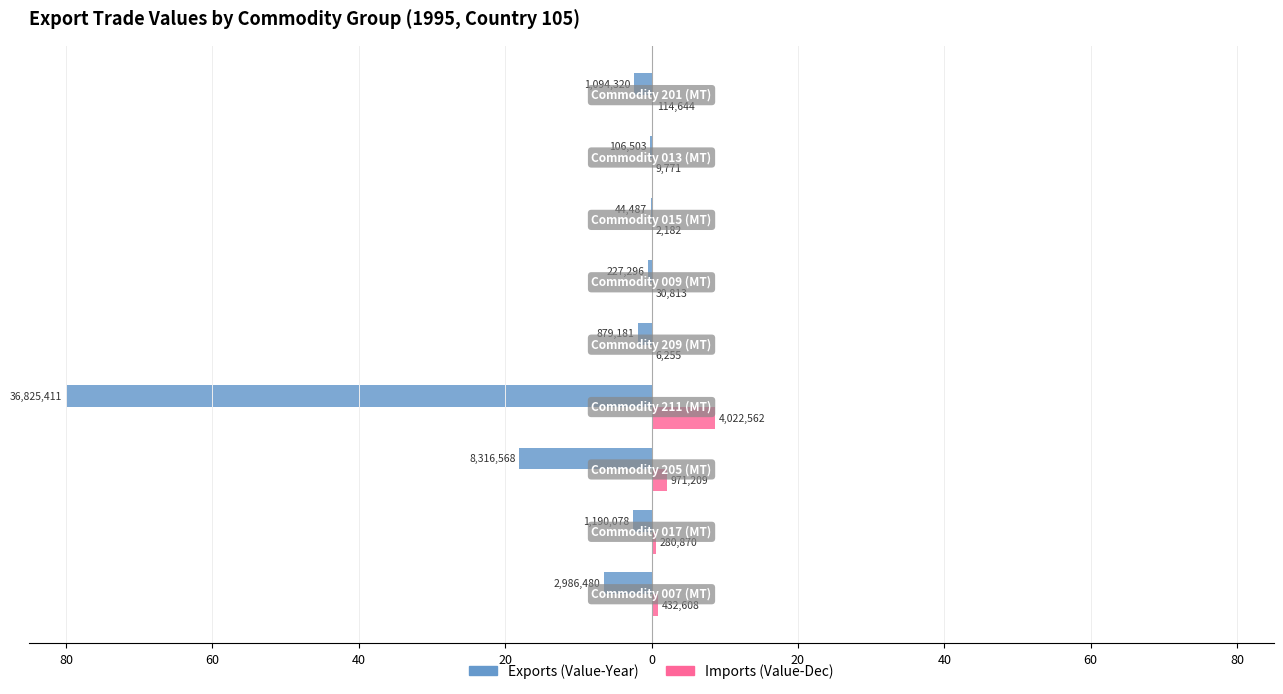

What are all the series names shown in the legend?

Exports (Value-Year), Imports (Value-Dec)